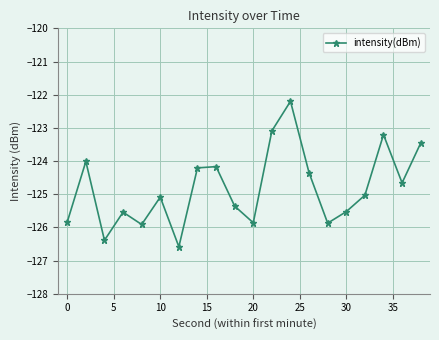

What is the value of the 18th point from the left?

-123.2